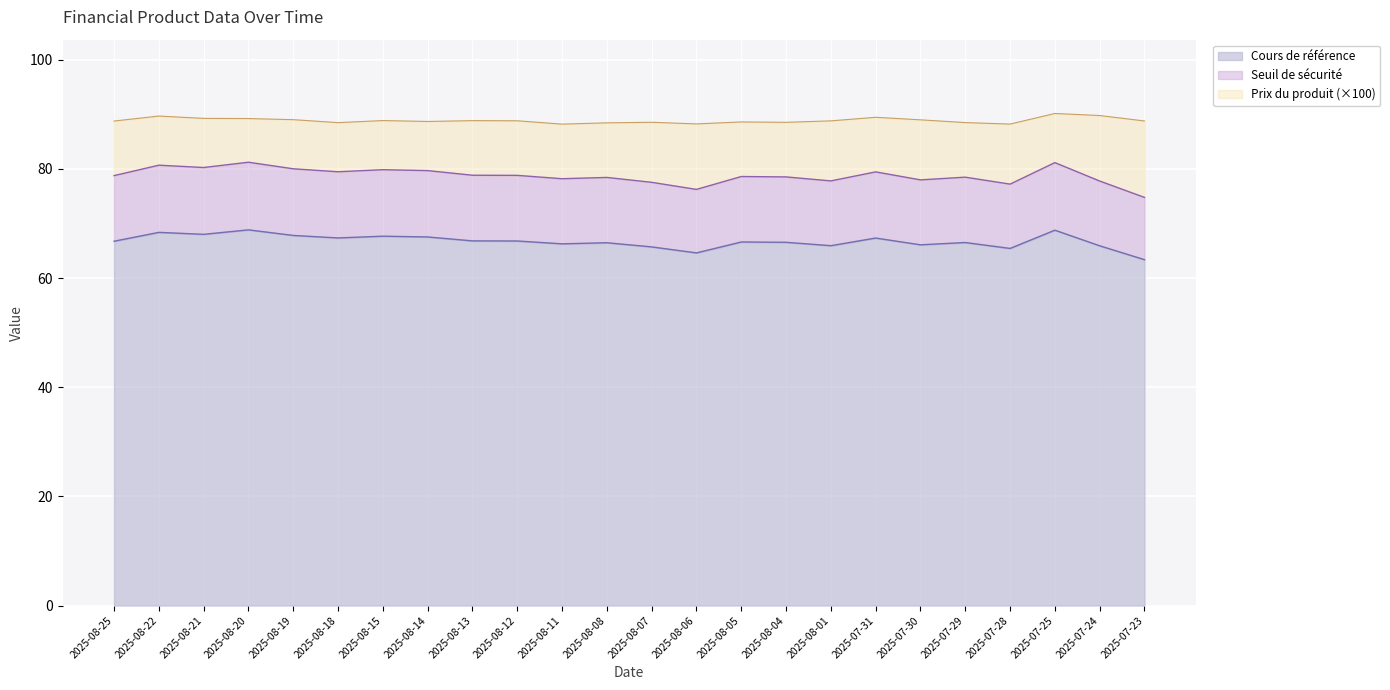

How many interior local valleys does the Seuil de sécurité series have?

7